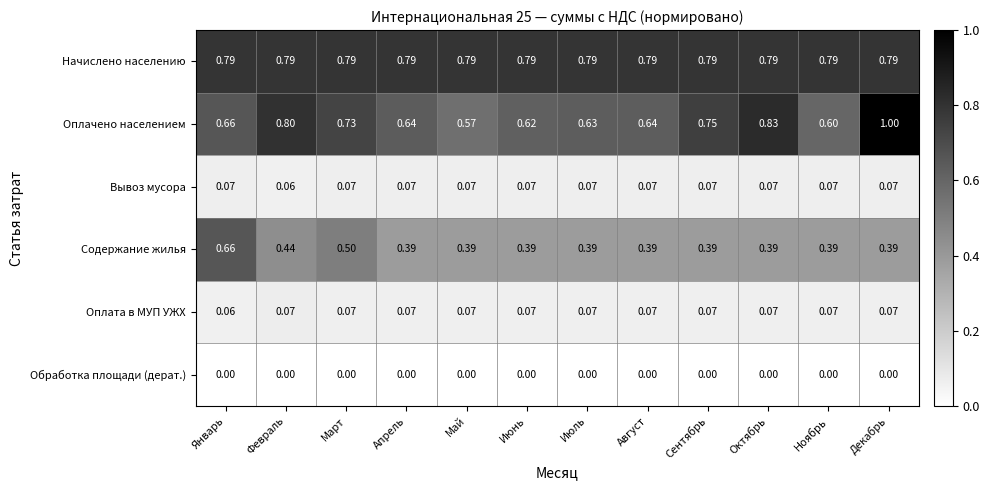

Which series has the largest range (max minus min)?

Оплачено населением